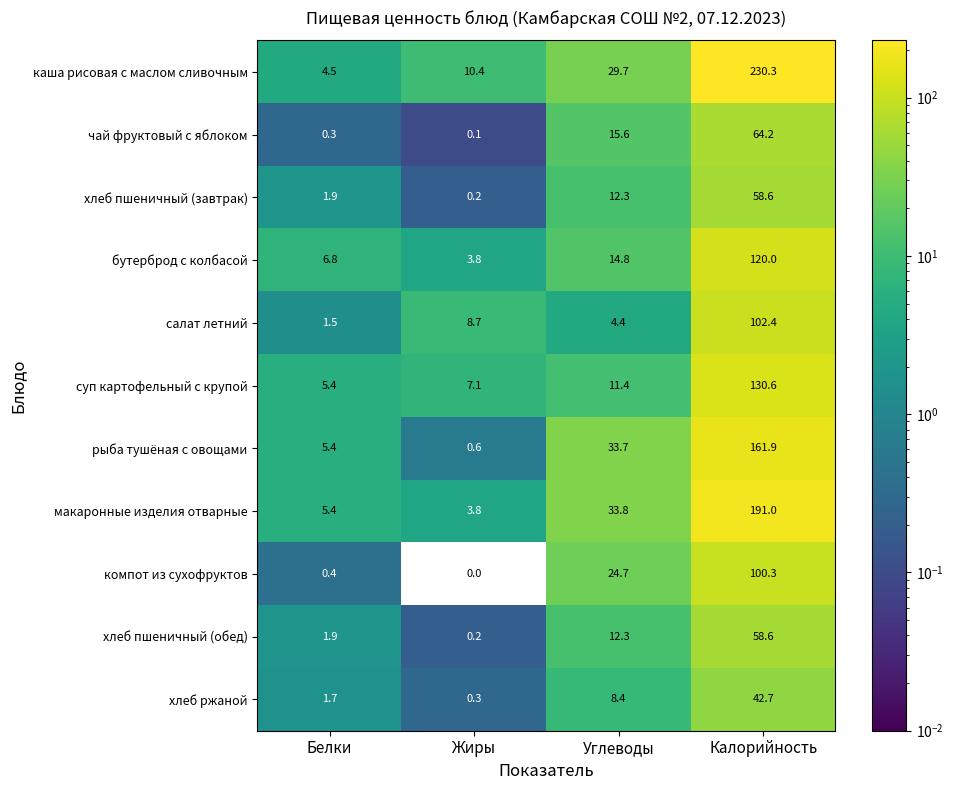

The value of рыба тушёная с овощами at Углеводы is 15.4. True or false?

False